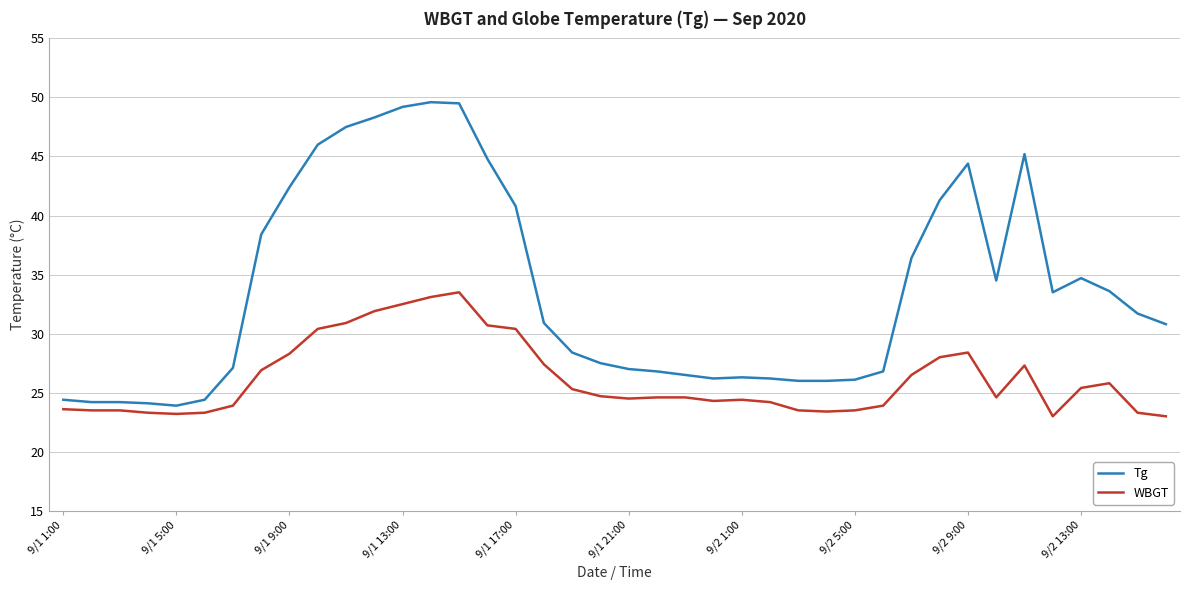

Which series has the largest total across all categories?

Tg